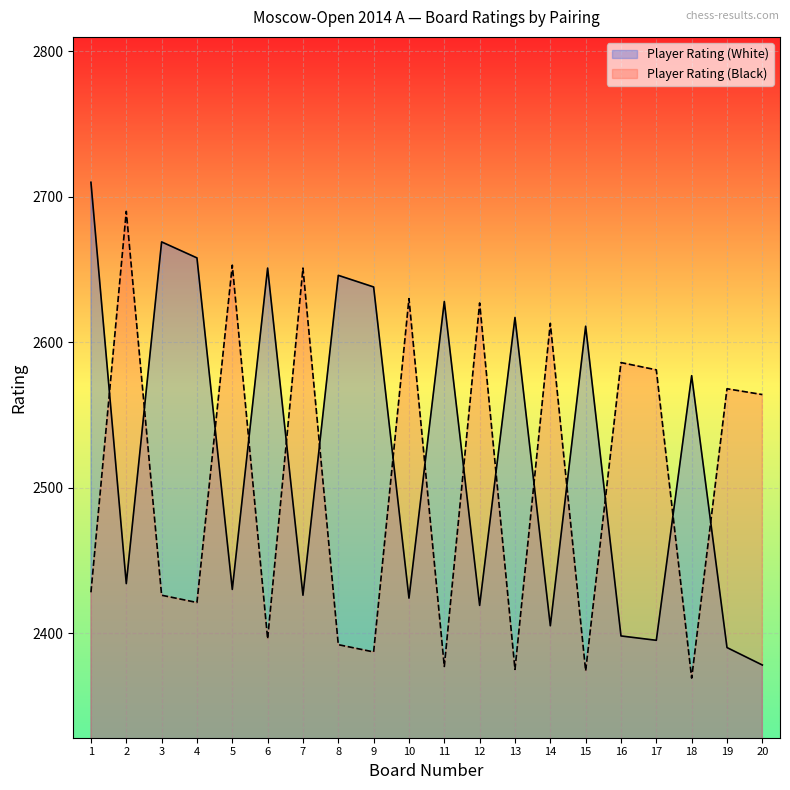

Reading right to left, list all the values displayed in this chart.

Player Rating (White): 20=2378	19=2390	18=2577	17=2395	16=2398	15=2611	14=2405	13=2617	12=2419	11=2628	10=2424	9=2638	8=2646	7=2426	6=2651	5=2430	4=2658	3=2669	2=2434	1=2710
Player Rating (Black): 20=2564	19=2568	18=2369	17=2581	16=2586	15=2374	14=2613	13=2375	12=2627	11=2377	10=2630	9=2387	8=2392	7=2651	6=2396	5=2653	4=2421	3=2426	2=2690	1=2428